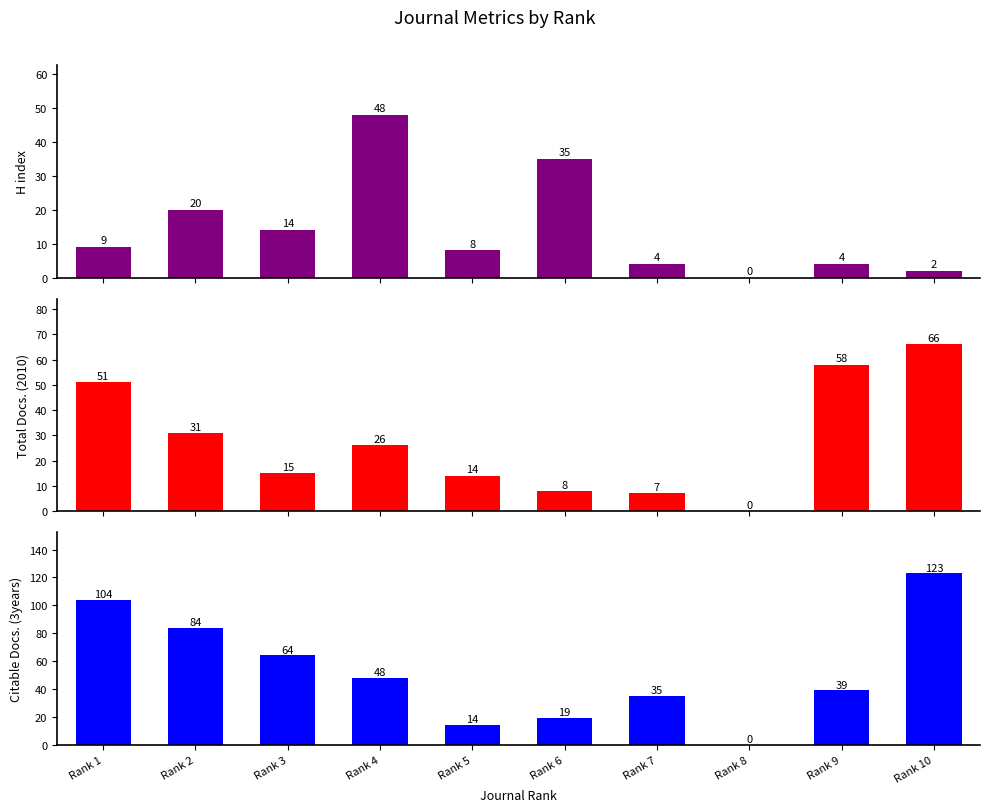

The value of H index at Rank 10 is 2. True or false?

True